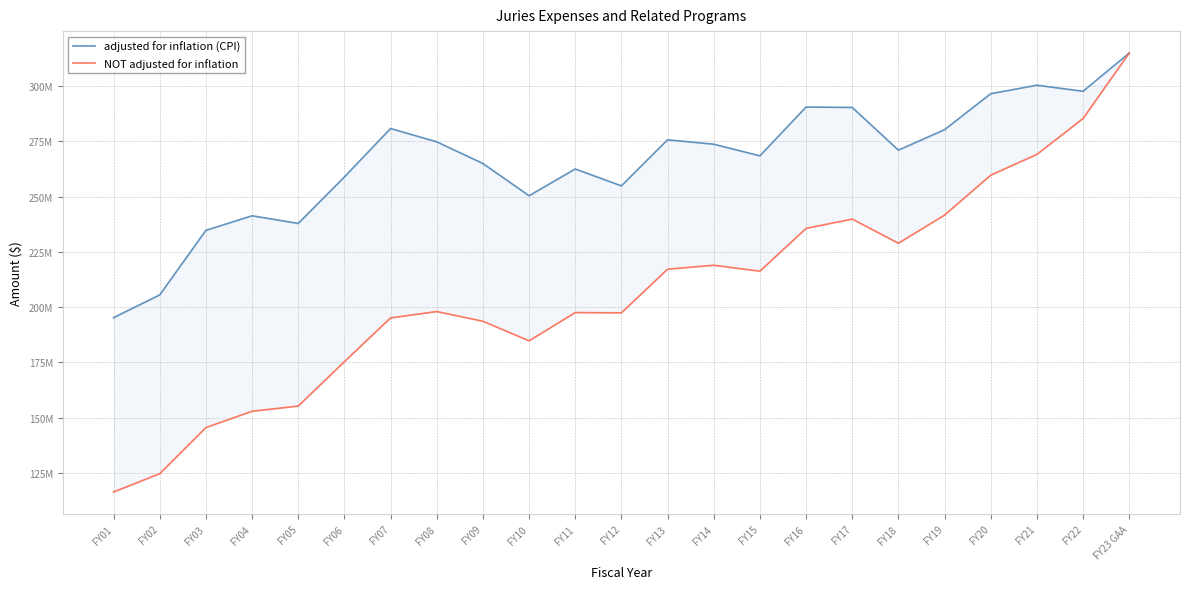

Where is the first local minimum for NOT adjusted for inflation?

FY10